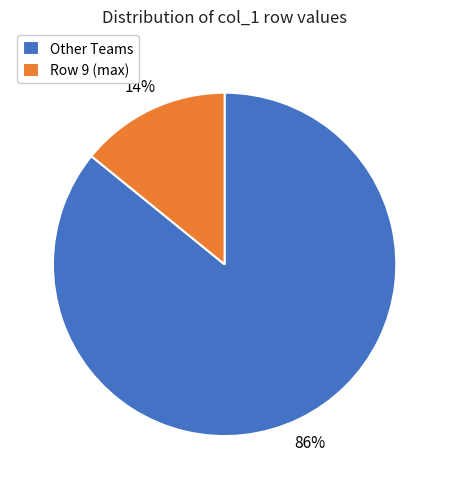

Is the sum of Row 9 (max) and Other Teams greater than half?

Yes